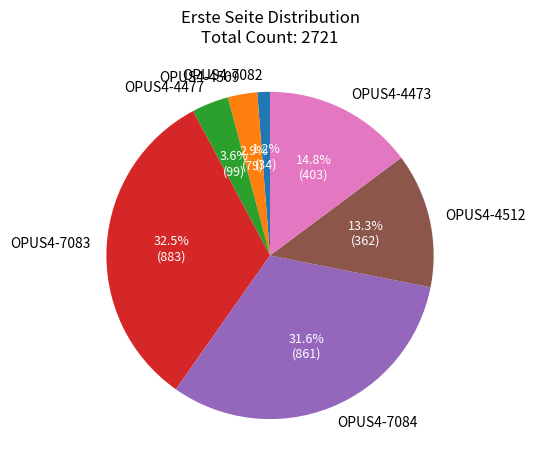

To the nearest percent, what is the combined percentage of OPUS4-4512 and OPUS4-4477?

17%